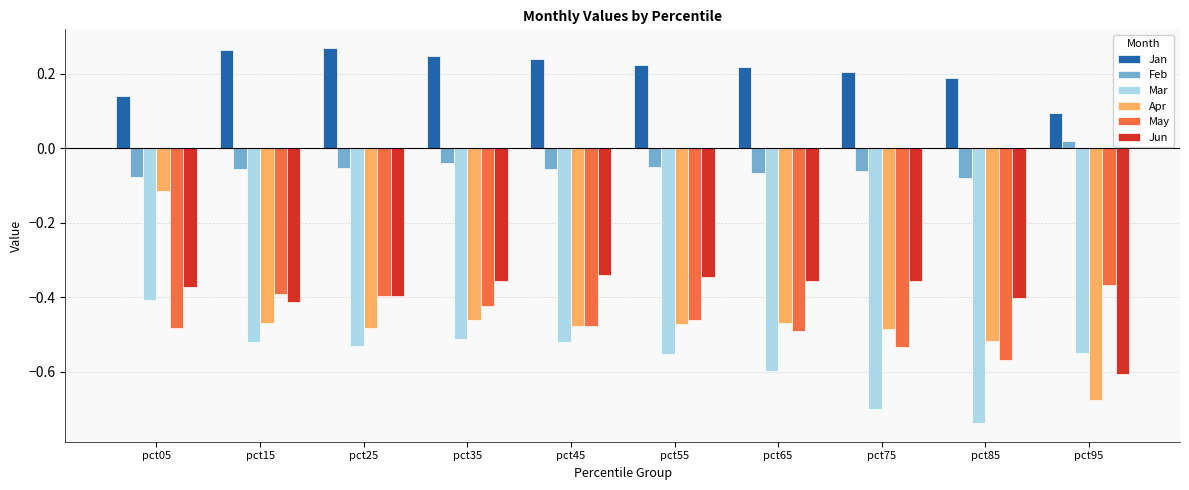

Count the Feb values in the range 0 to 1.

1